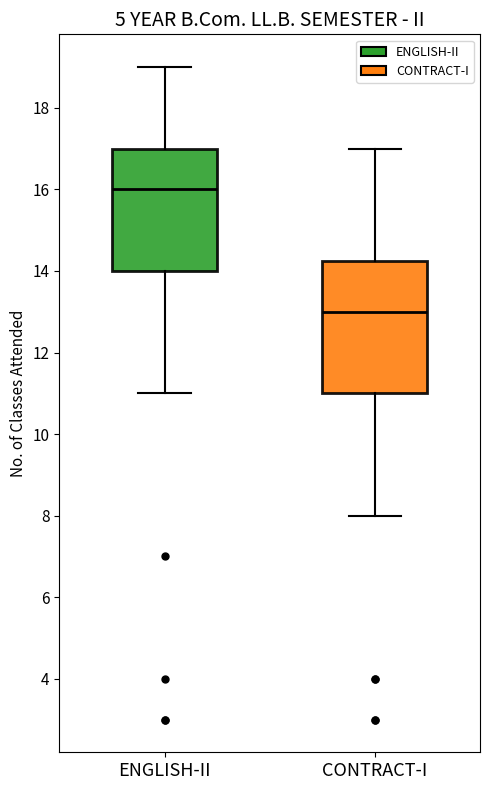

Reading left to right, transcribe this box plot: for each box, give where its median line is, the range the box spans, and where its two whiskers end, as read against the y-axis. The values are not printed on the chart, so give them approximately, as read against the axis.

ENGLISH-II: median 16.0, box 14.0 to 17.0, whiskers 11.0 to 19.0
CONTRACT-I: median 13.0, box 11.0 to 14.2, whiskers 8.0 to 17.0